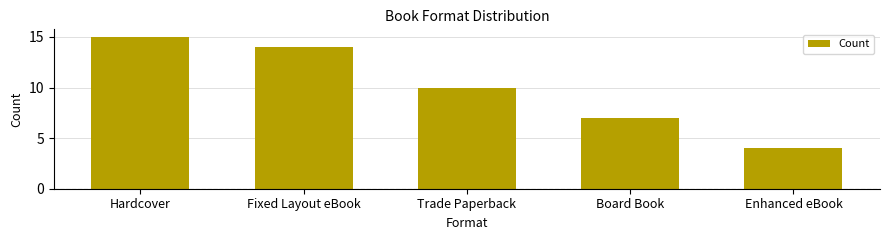

What is the value of the 3rd bar from the left?

10